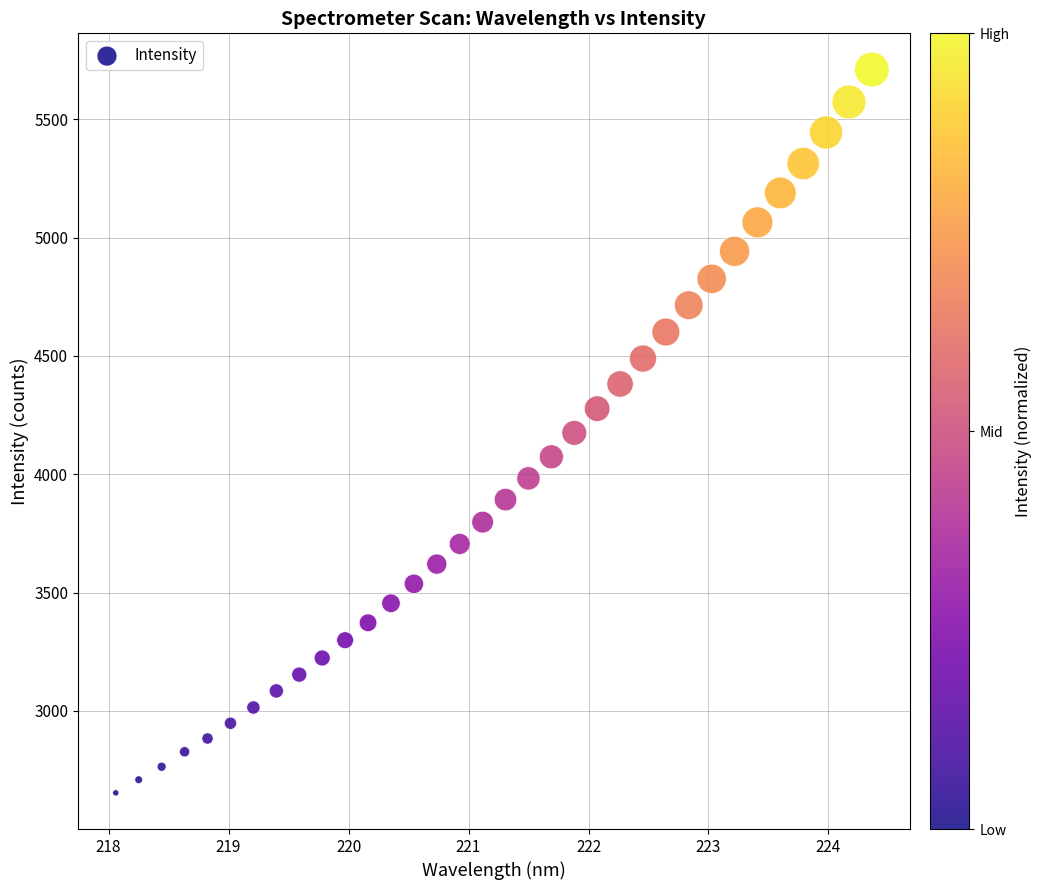

What is the range of X values (max minus min)?

6.3